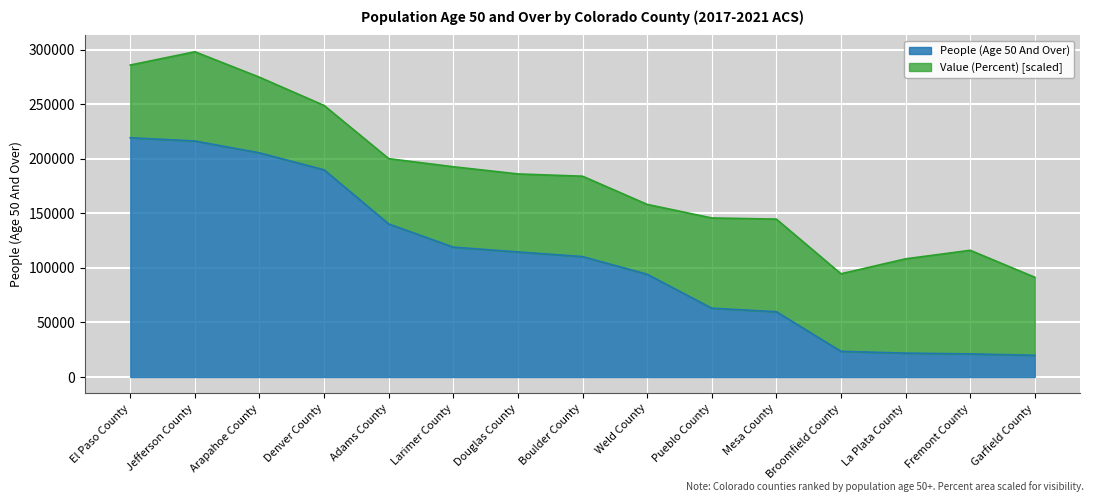

Reading left to right, list all the values displayed in this chart.

El Paso County=219448	Jefferson County=216460	Arapahoe County=205596	Denver County=190028	Adams County=140375	Larimer County=119116	Douglas County=114717	Boulder County=110455	Weld County=94259	Pueblo County=63142	Mesa County=59899	Broomfield County=23580	La Plata County=21924	Fremont County=21204	Garfield County=19954